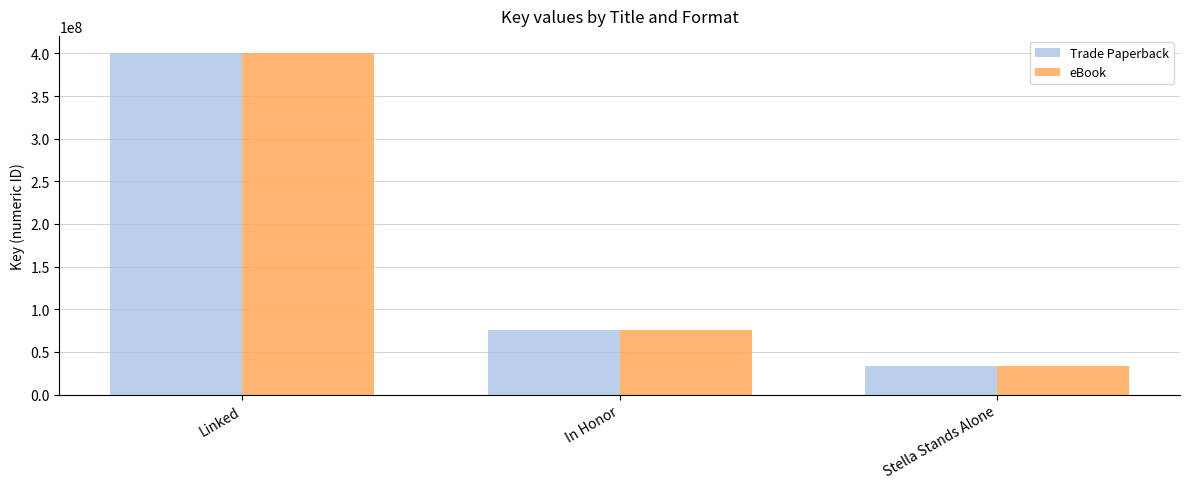

Is the value of Trade Paperback at Stella Stands Alone greater than the value of eBook at In Honor?

No